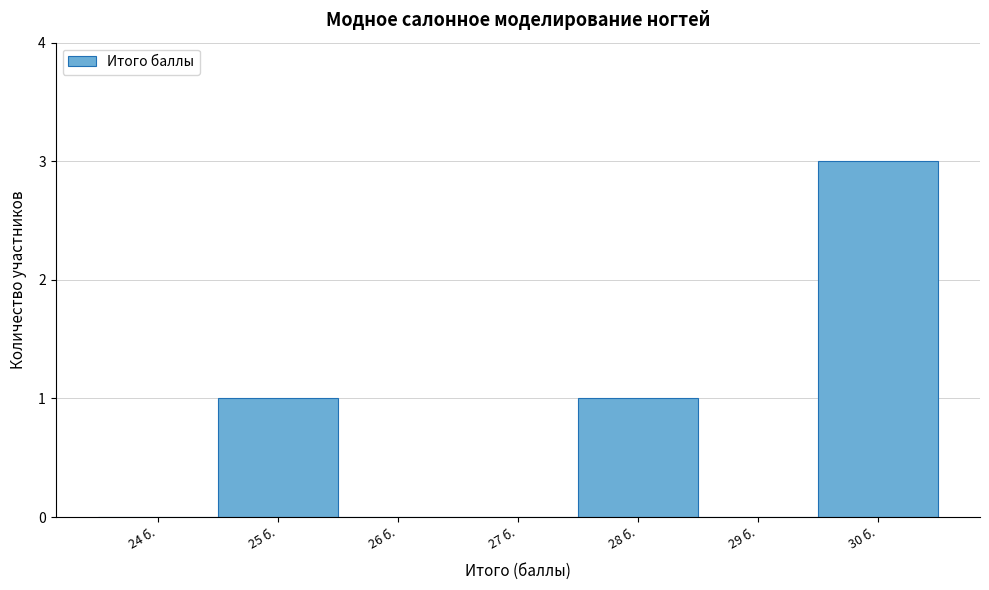

The chart shows a value of 0 at 26 б.. True or false?

True